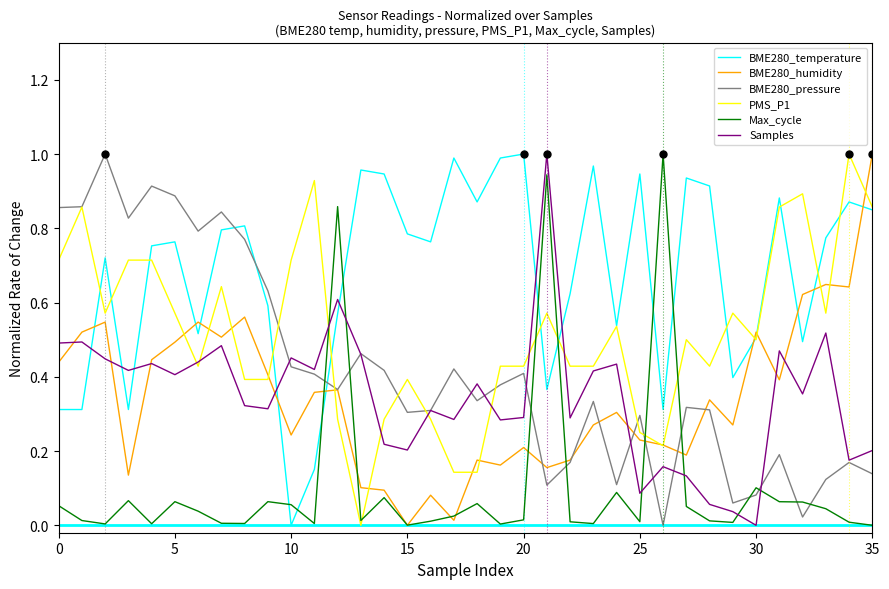

Which series has the largest total across all categories?

BME280_temperature